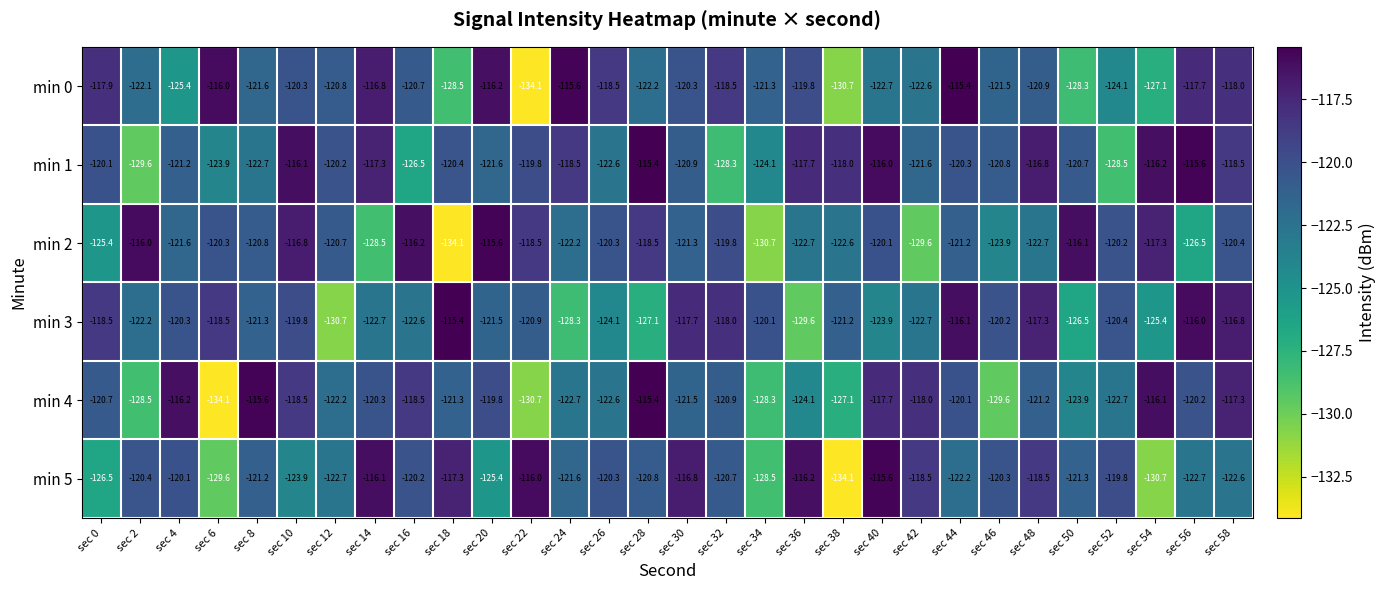

What is the difference between the maximum and minimum values in the min 3 series?

15.3